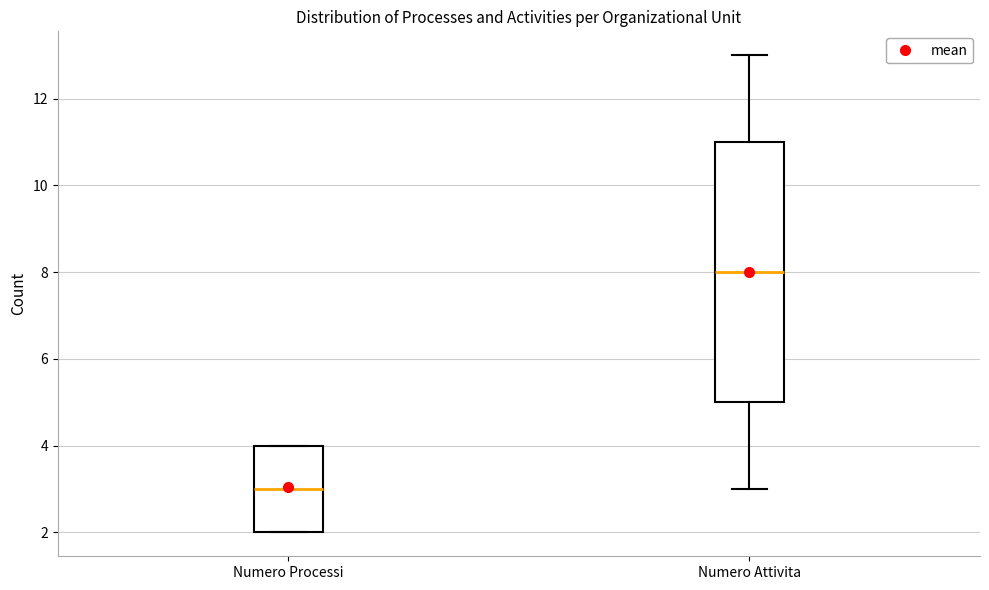

Where is the upper edge of the box for Numero Processi on the y-axis? The values are not printed on the chart, so give them approximately, as read against the axis.

4